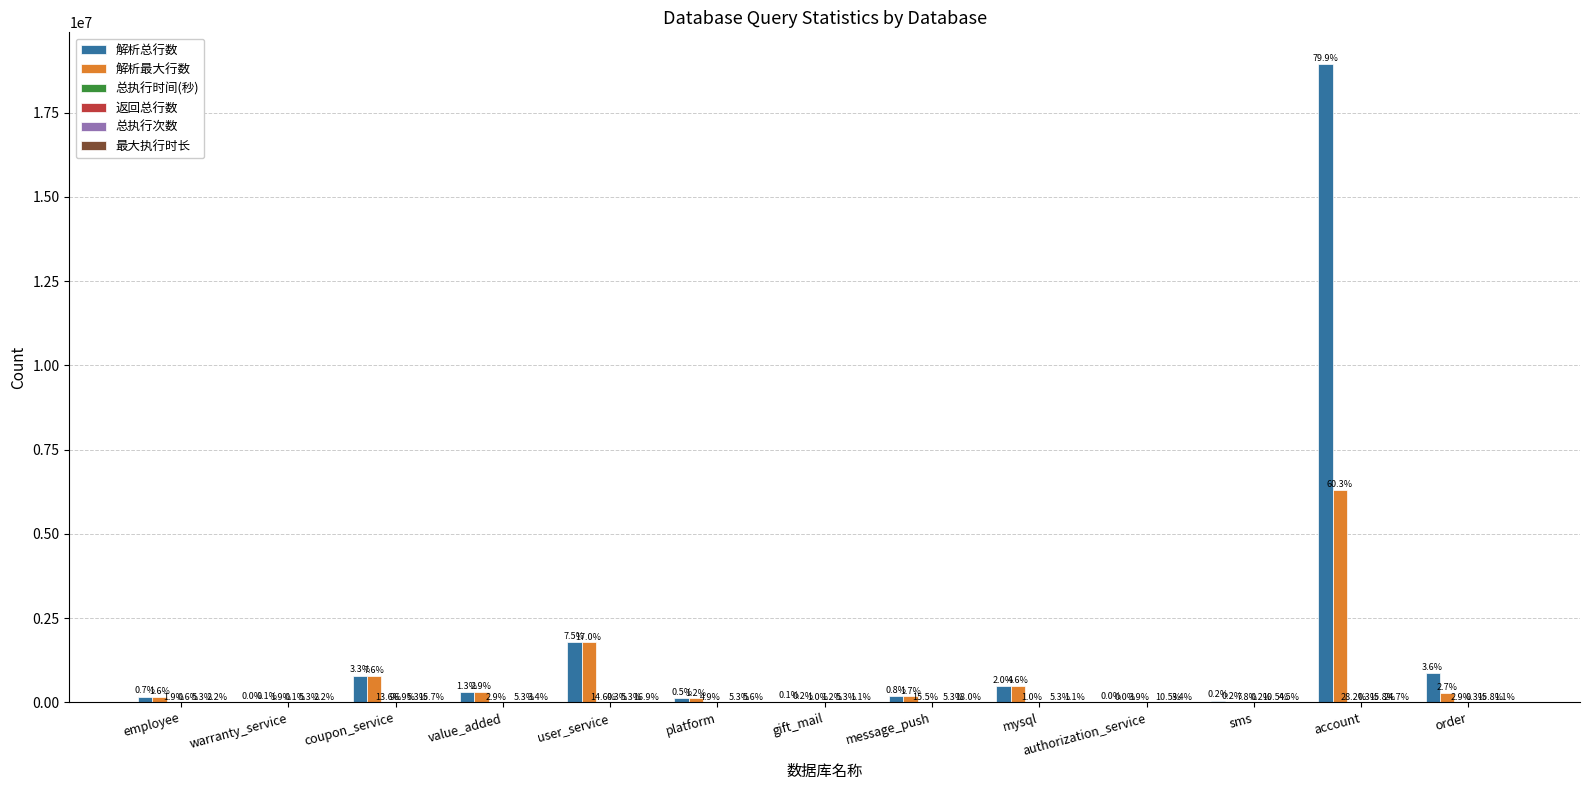

List the series in order of their peak value, lowest first.

总执行次数, 最大执行时长, 总执行时间(秒), 返回总行数, 解析最大行数, 解析总行数